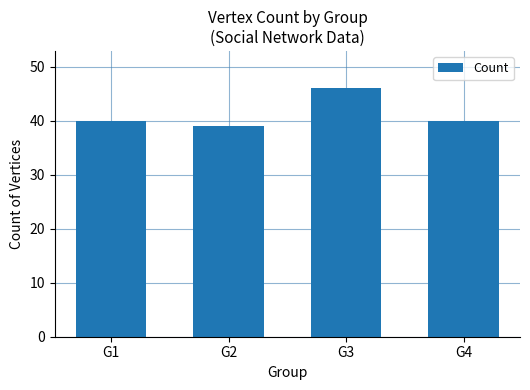

Between G1 and G3, which is larger?

G3